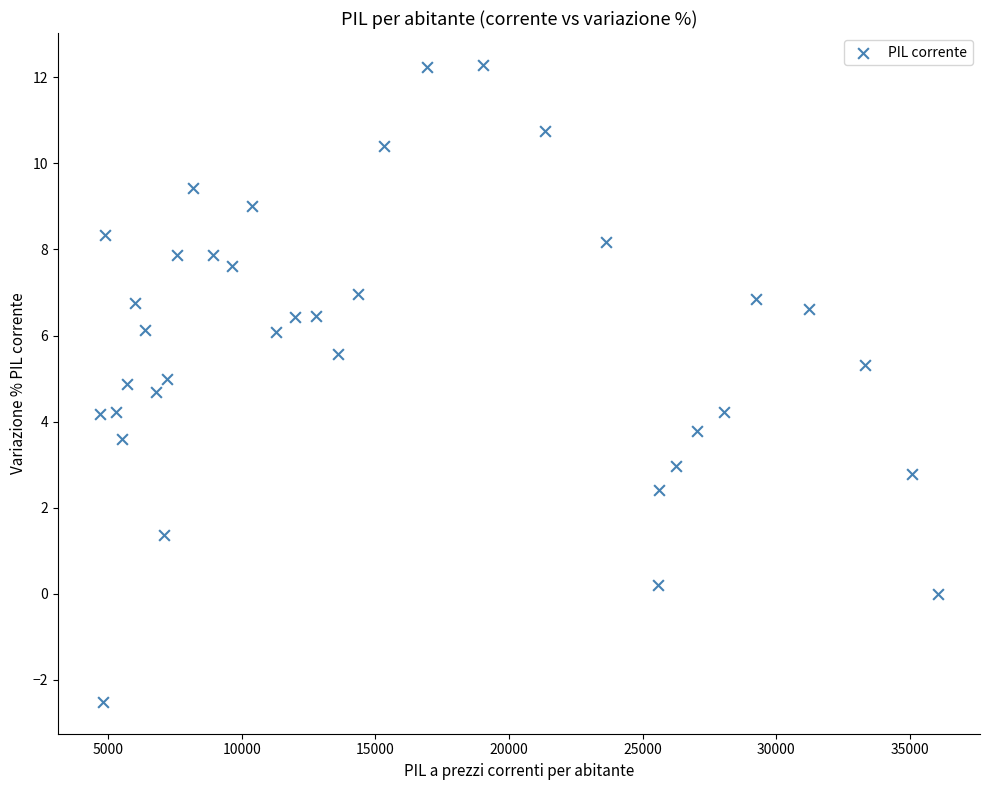

What is the range of X values (max minus min)?

31359.4